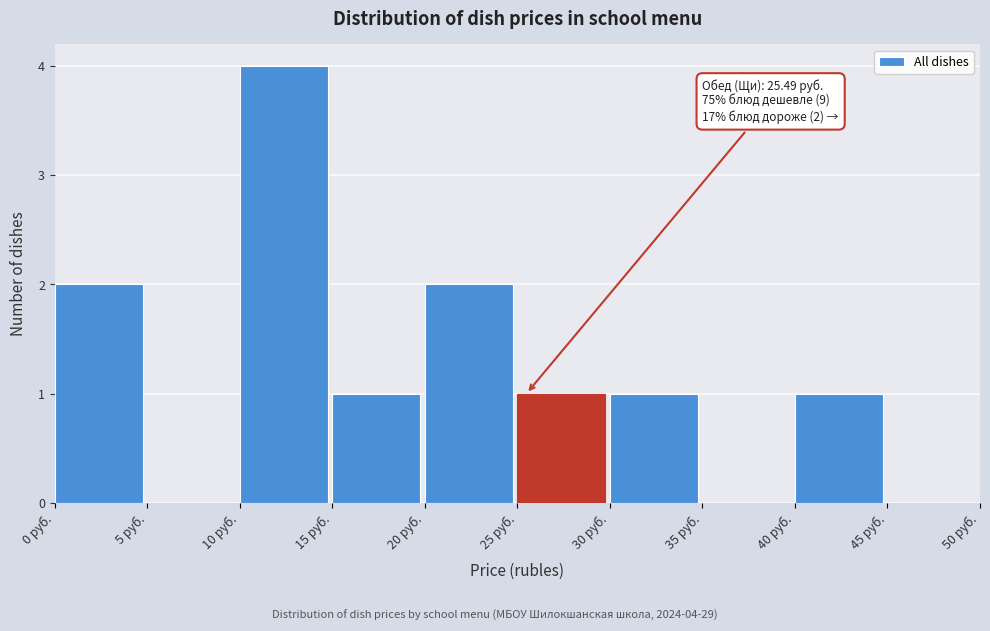

Which range on the x-axis has the tallest bar?

10 to 15